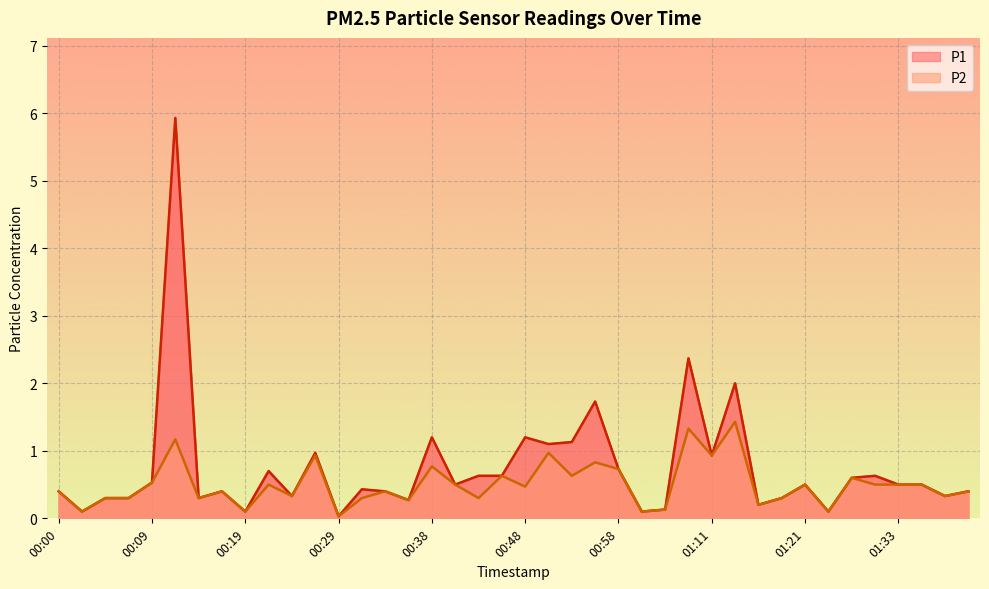

What is the label of the 17th point from the right?

00:56